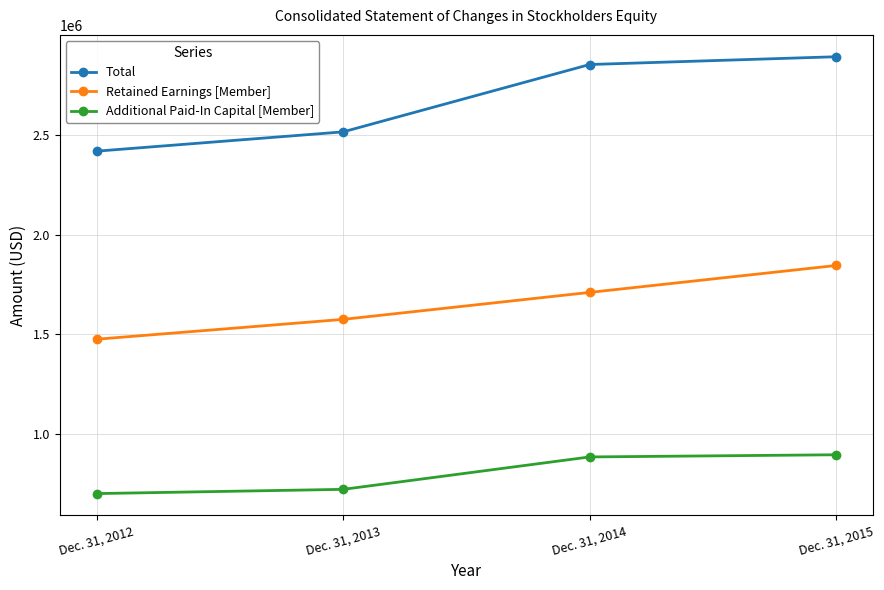

The Retained Earnings [Member] series shows 1845188 at Dec. 31, 2015. True or false?

True